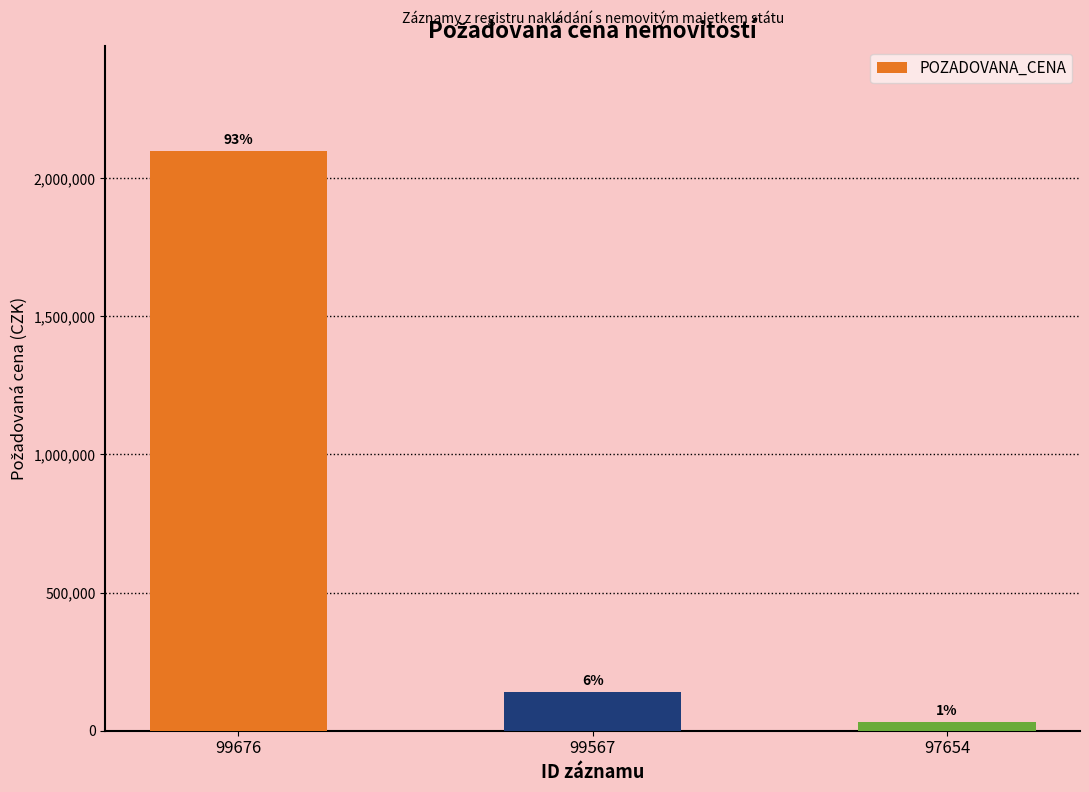

Does the chart contain stacked bars?

No